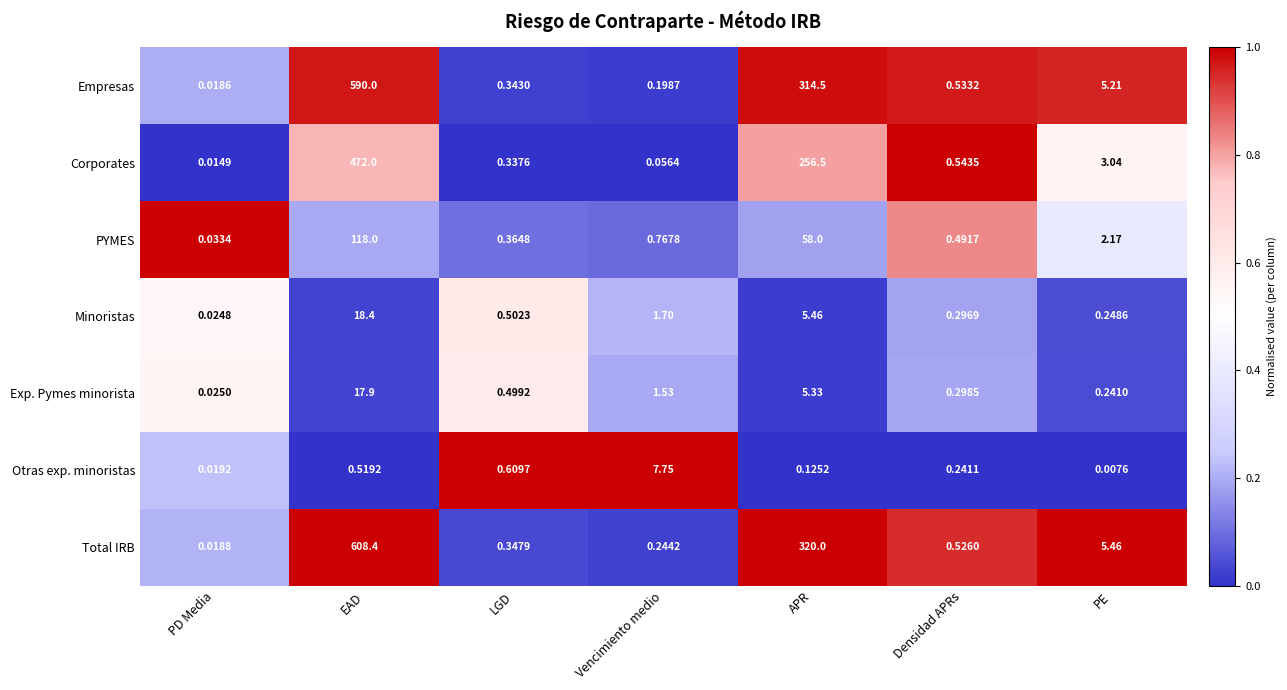

At how many categories does at least one series exceed 0?

7